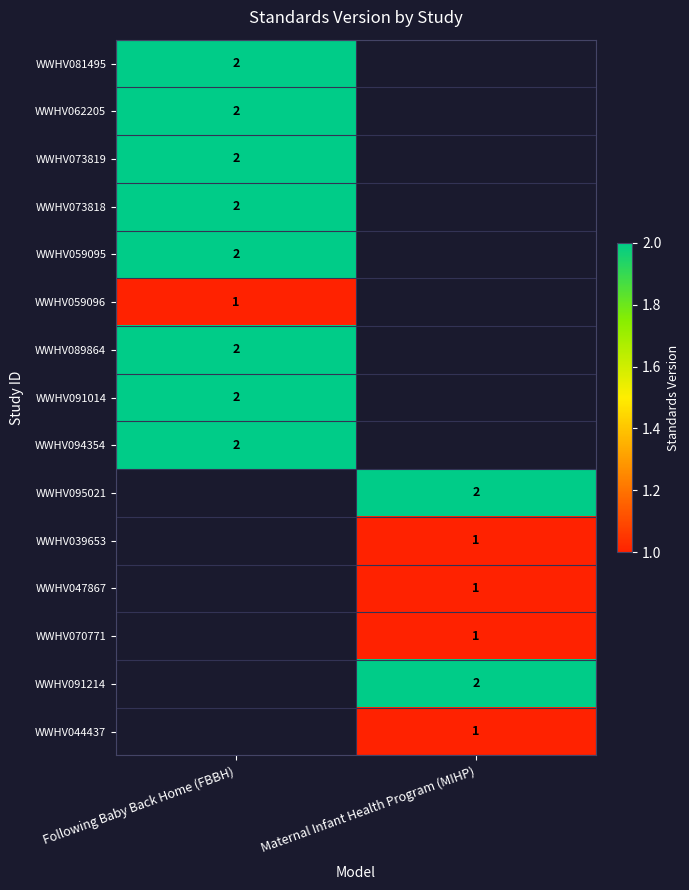

At which label does row_2 reach its minimum?

Following Baby Back Home (FBBH)